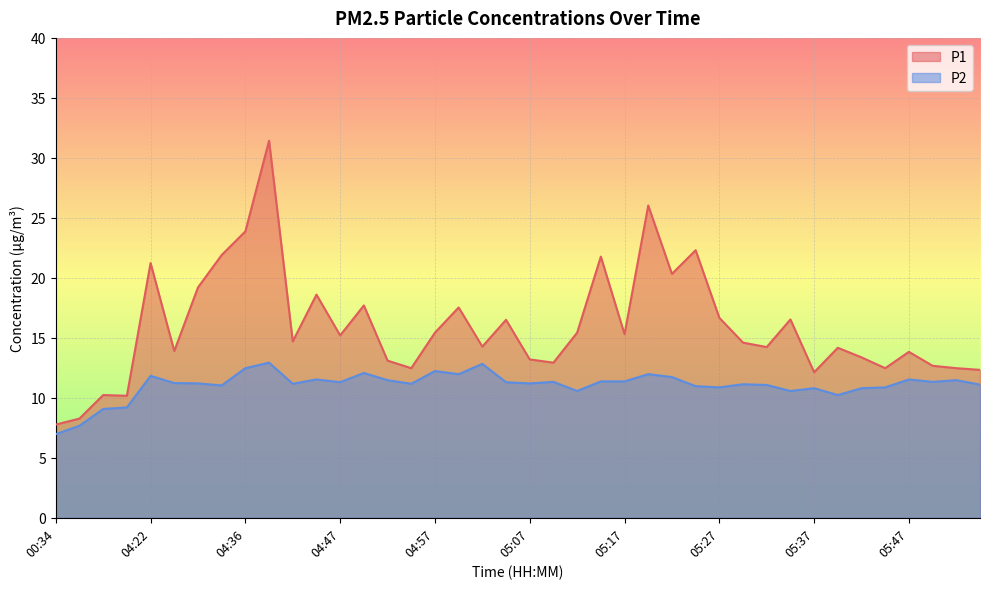

How many interior local peaks does the P1 series have?

13